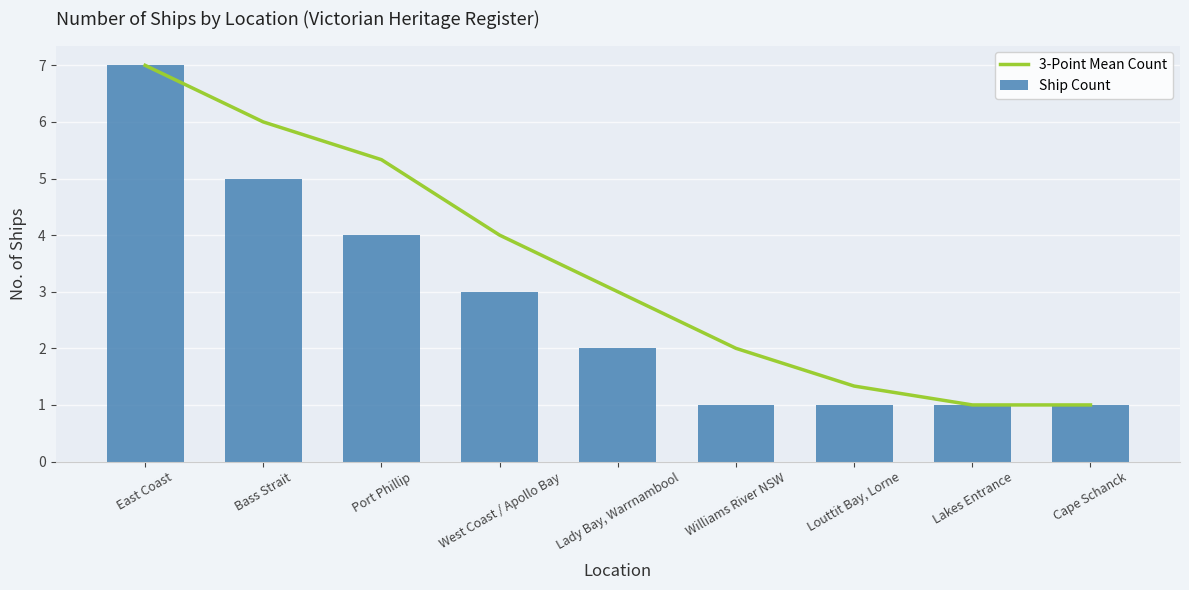

Is it true that Ship Count equals 6.1 at Port Phillip?

False